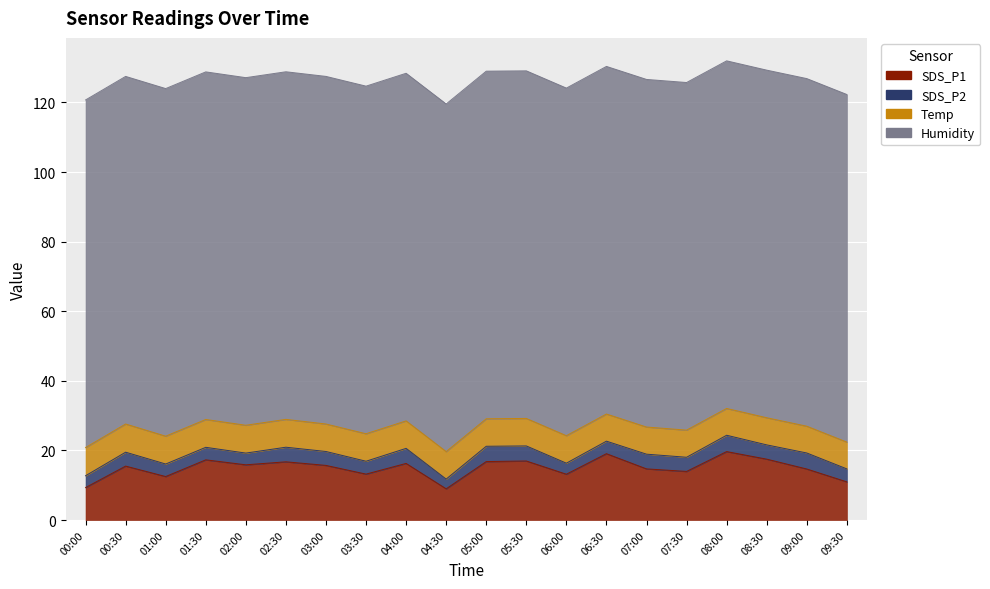

In SDS_P2, how many points are higher than both neighbors (excluding endpoints)?

7